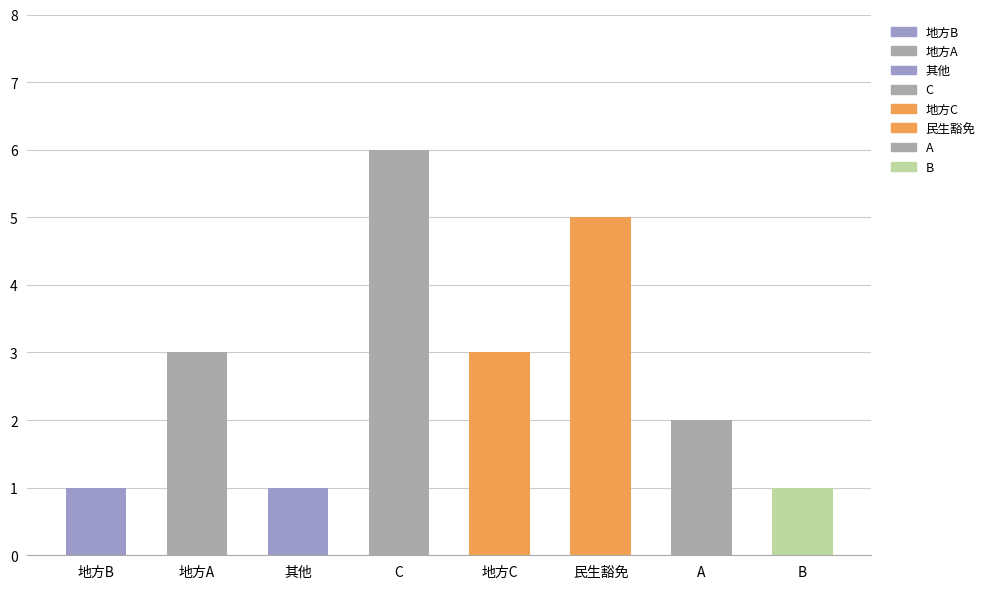

How many values are between 1 and 5?

7